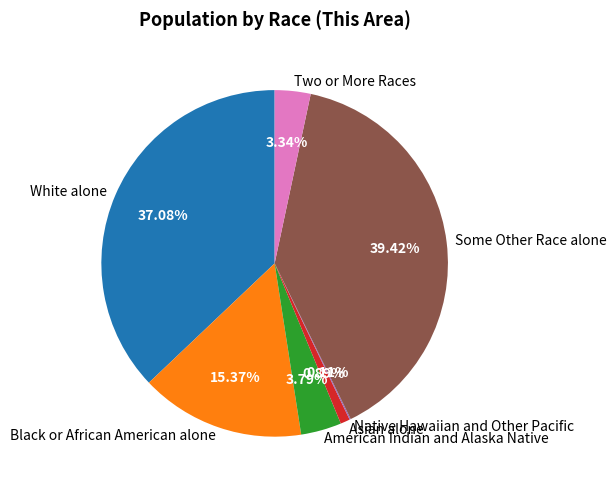

Combined, do Black or African American alone and Asian alone account for over 50%?

No